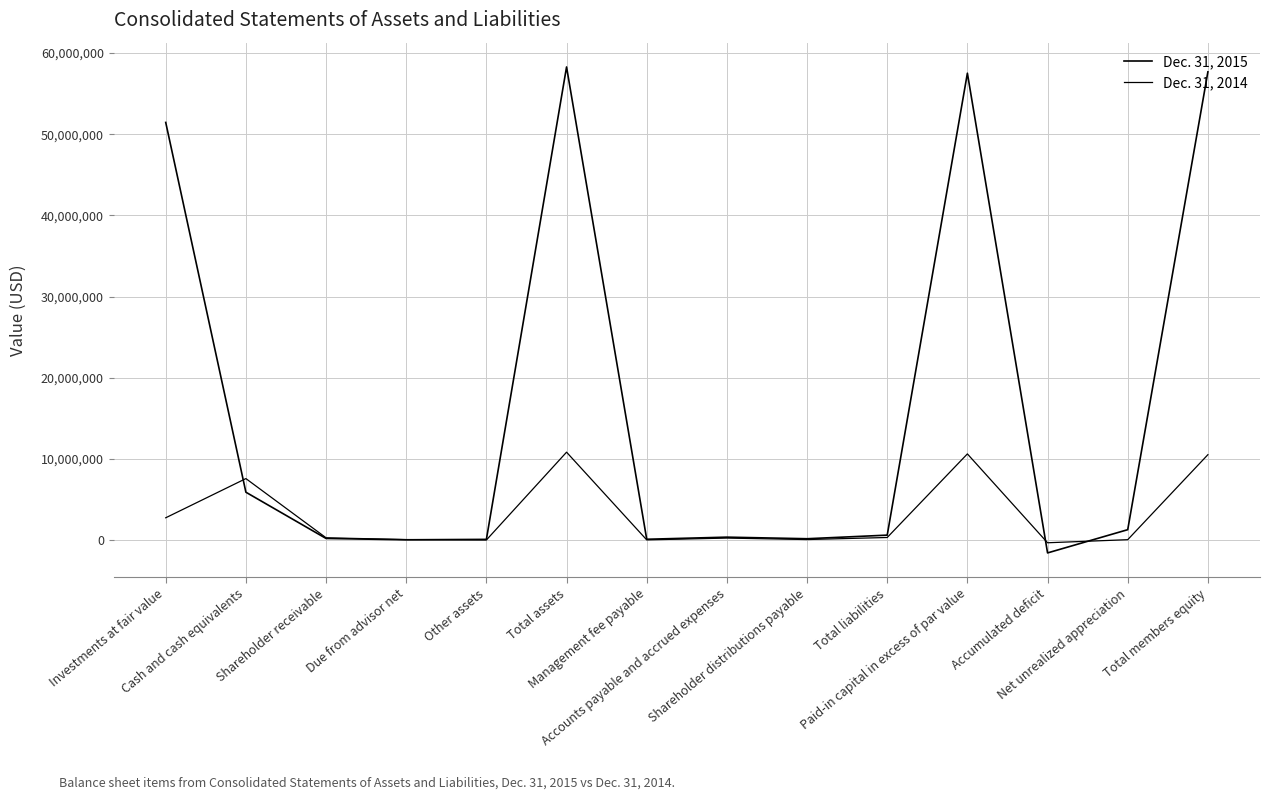

Does the chart display data point markers on the line(s)?

No